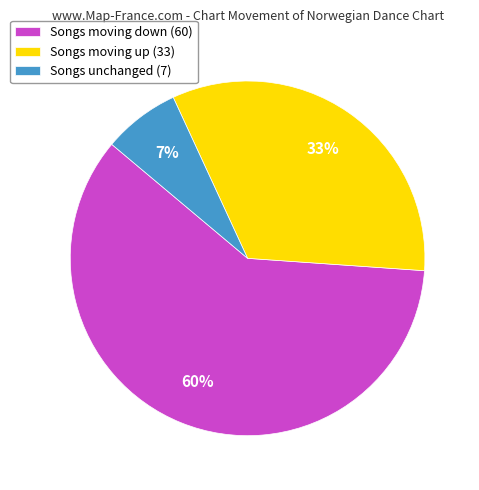

To the nearest percent, what is the average slice percentage?

33%